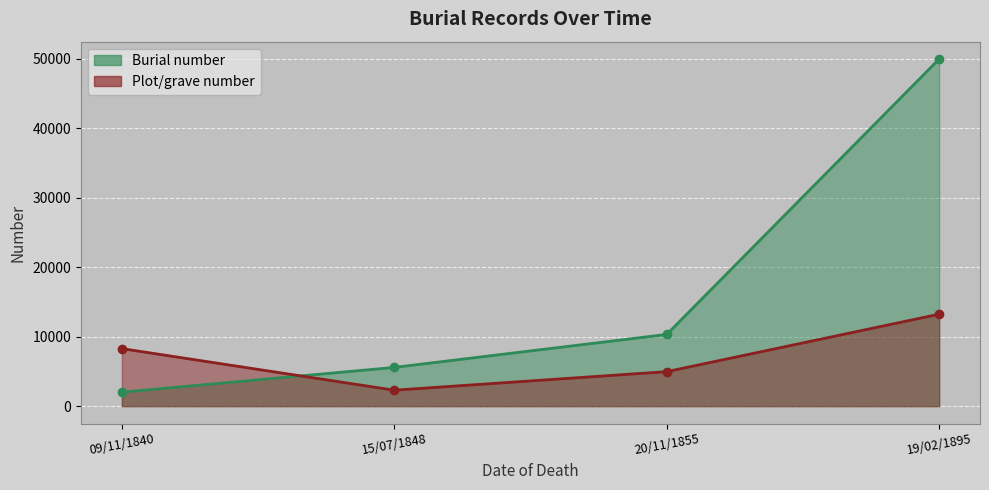

Is it true that Plot/grave number equals 4968 at 20/11/1855?

True